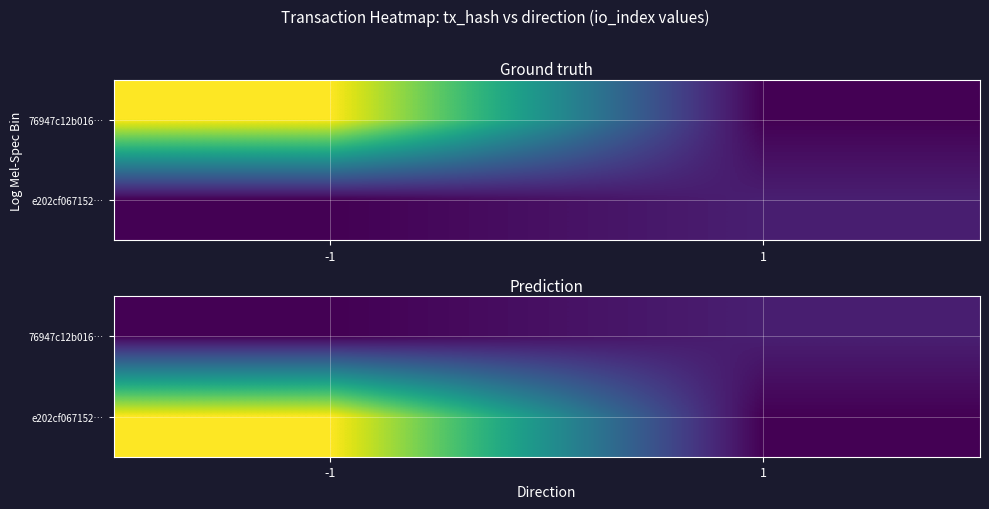

Where is 76947c12b016… nearest to the value 2?

-1